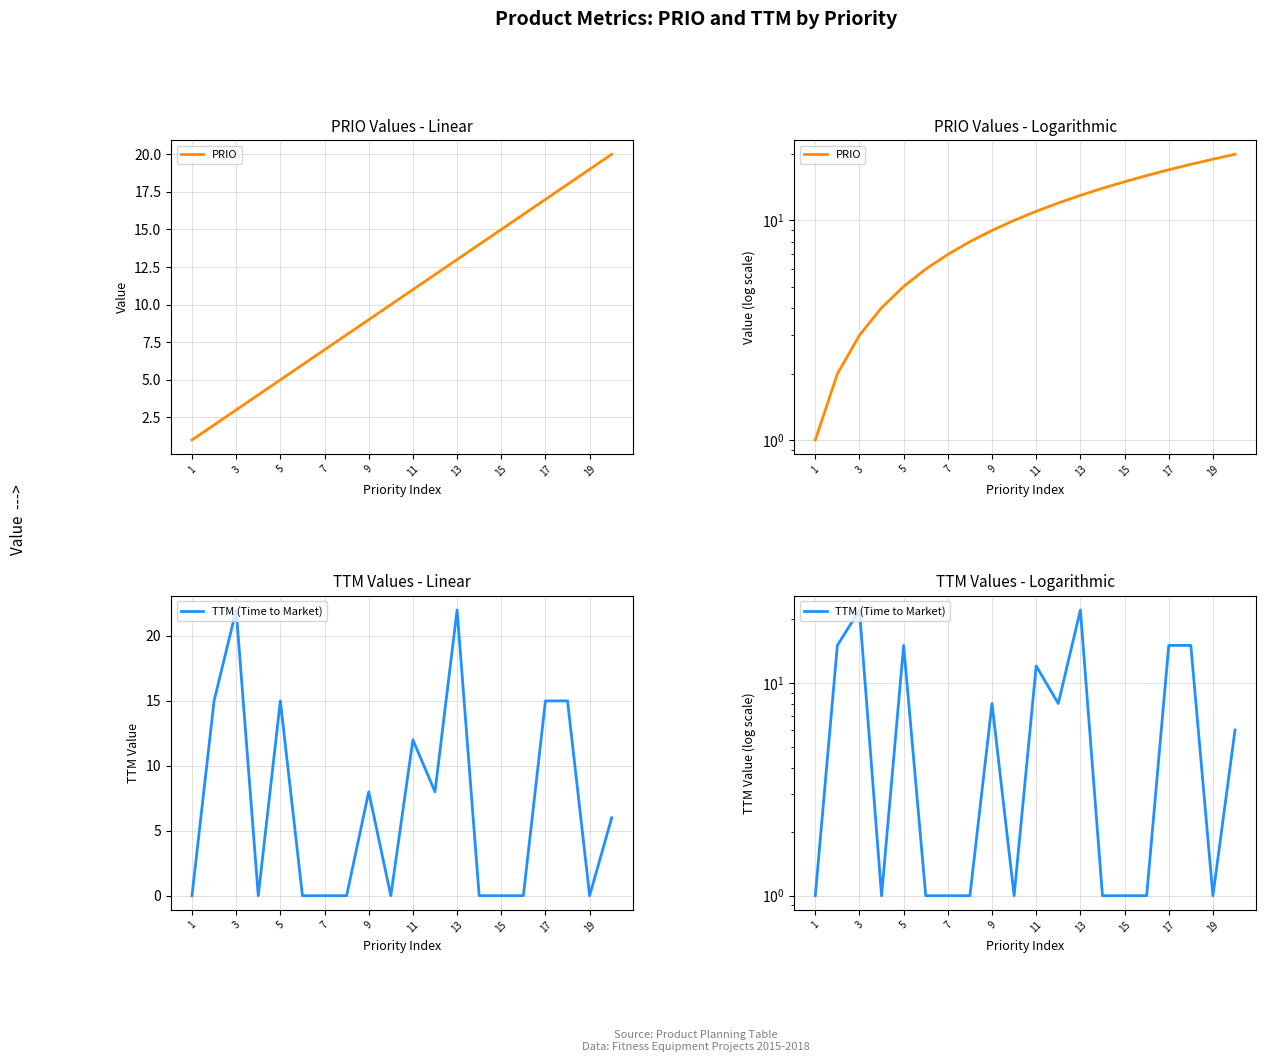

How many series are shown in this chart?

2